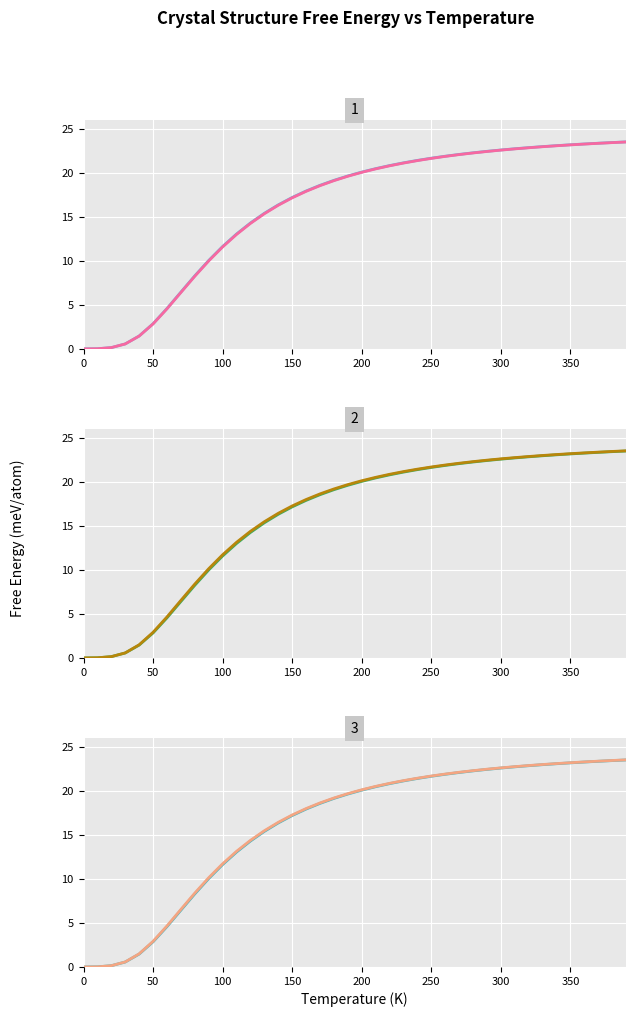

What is the maximum value shown in the chart?

23.5